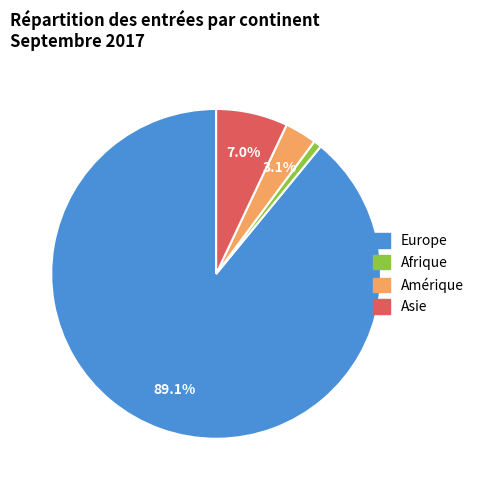

Is there a majority slice in this chart?

Yes